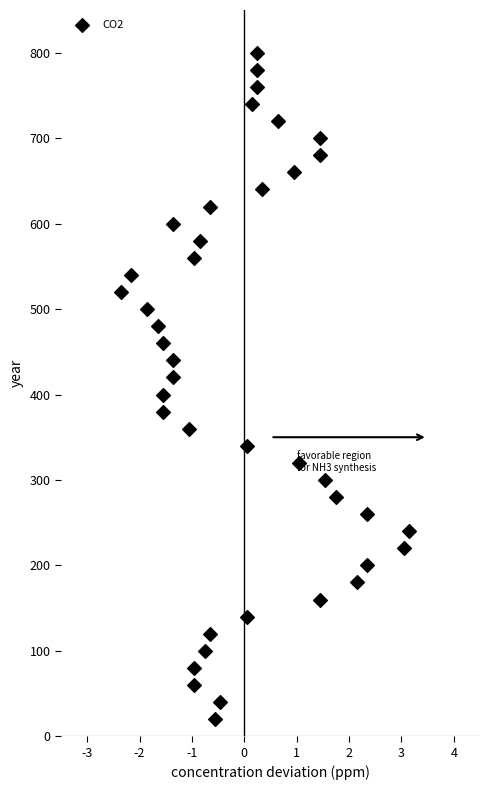

What is the range of Y values (max minus min)?

780